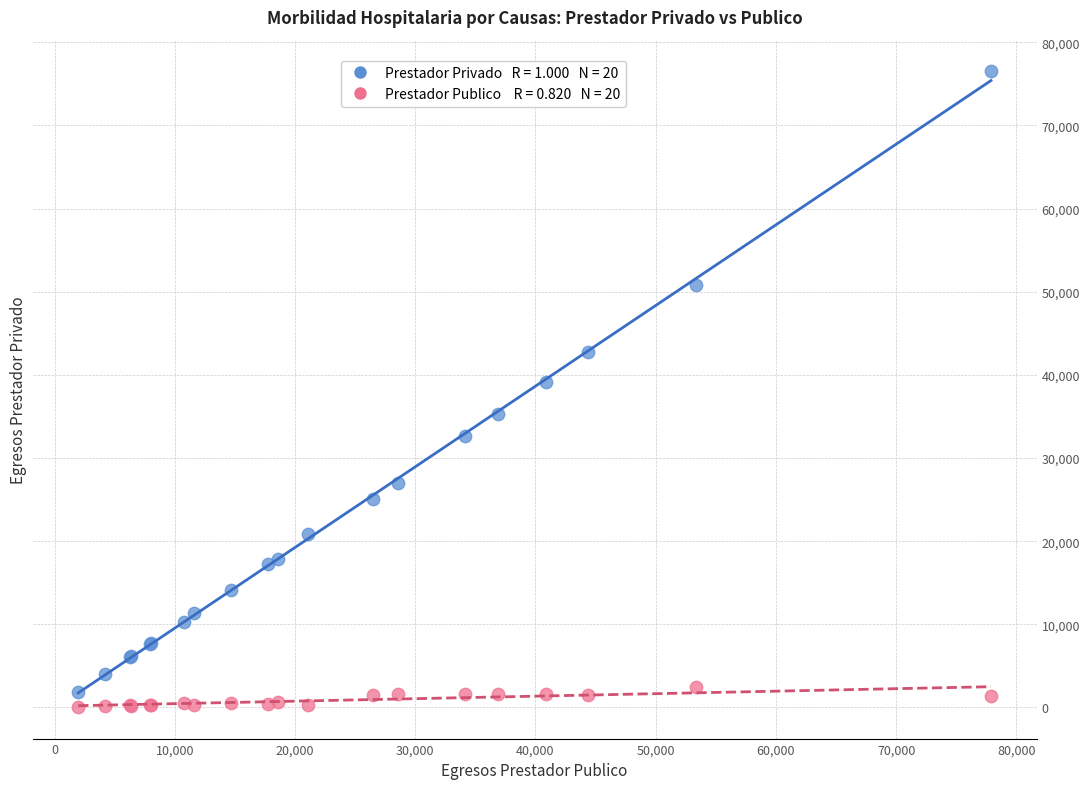

Across all series, what Y value is closest to 38283?

39179